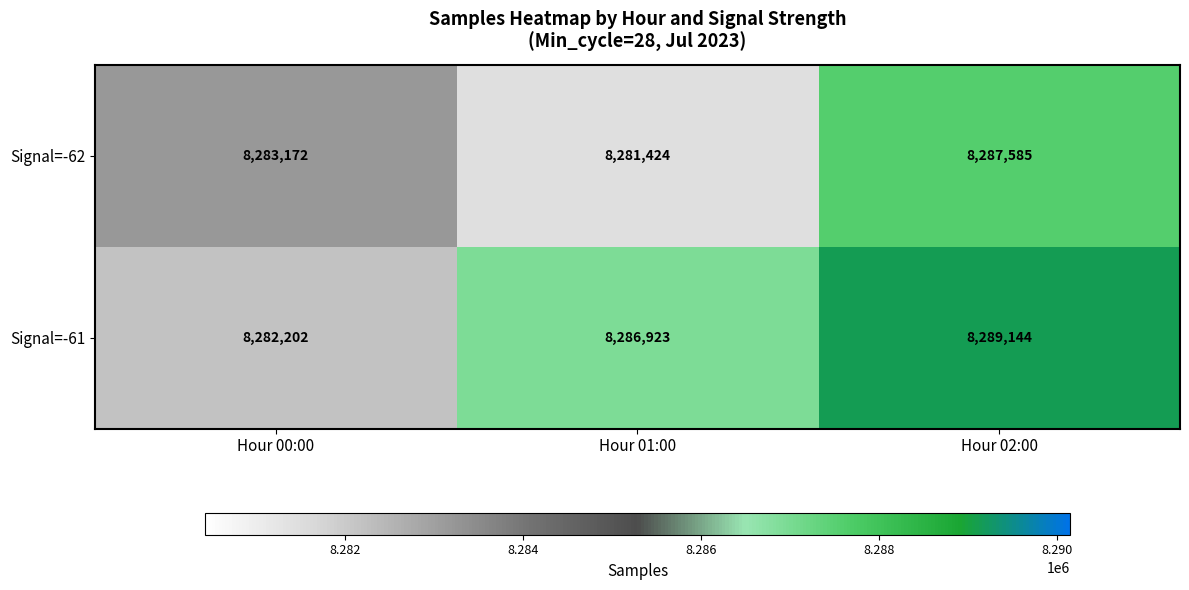

What value does the Signal=-62 series have at Hour 00:00, to the nearest 50?

8283150